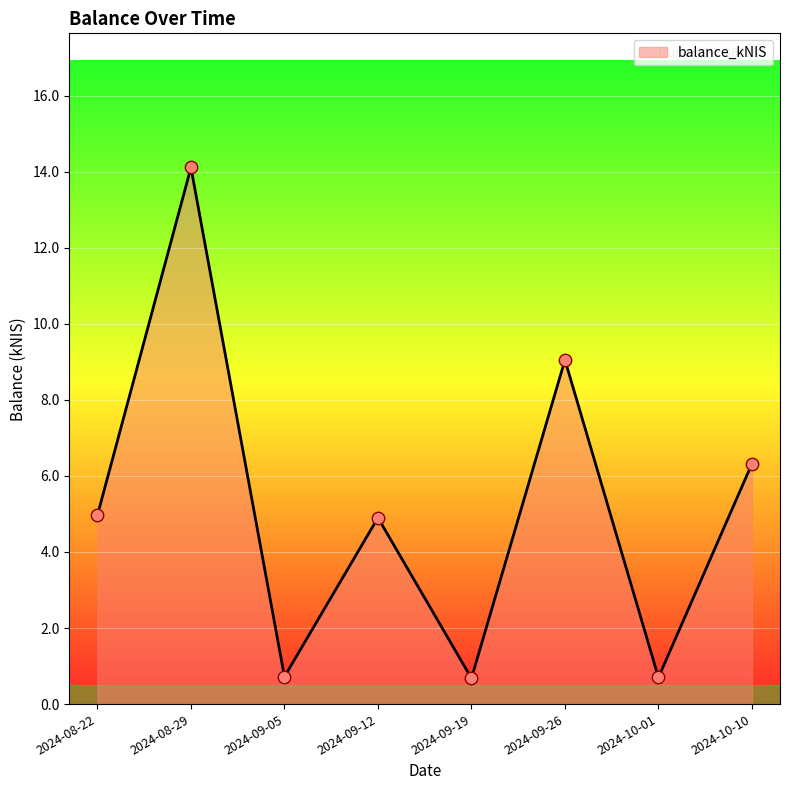

What is the change in value from 2024-08-22 to 2024-09-19?

-4.3